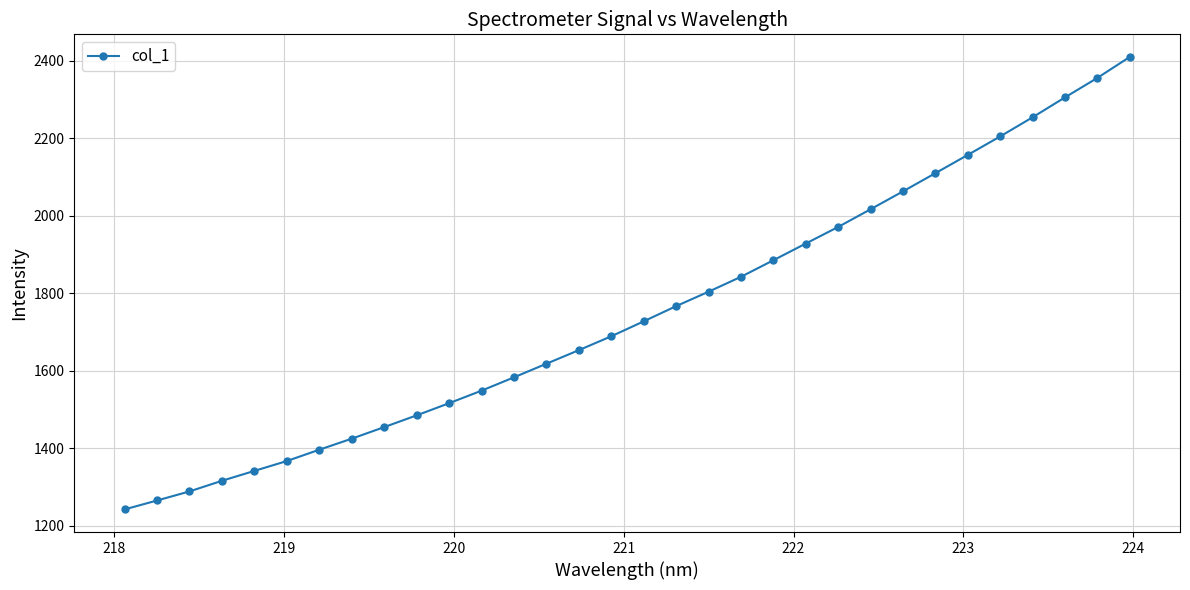

What is the value of the 16th point from the left?

1689.1